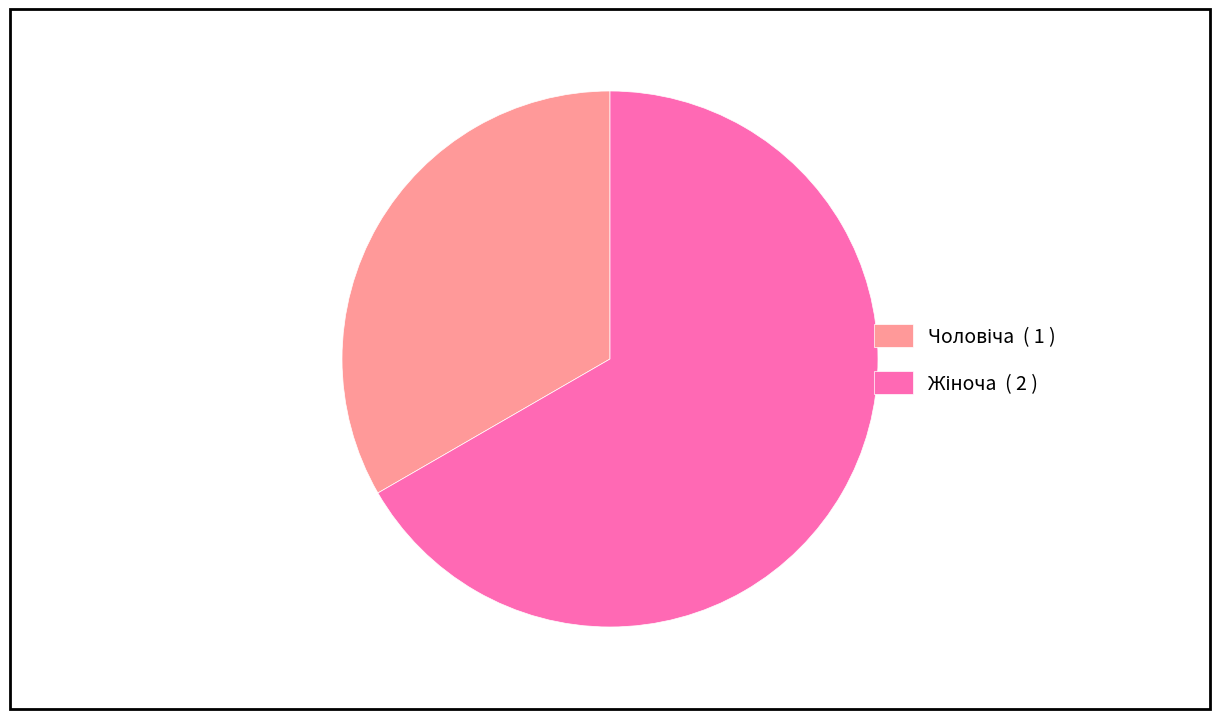

Does any single category account for the majority?

Yes